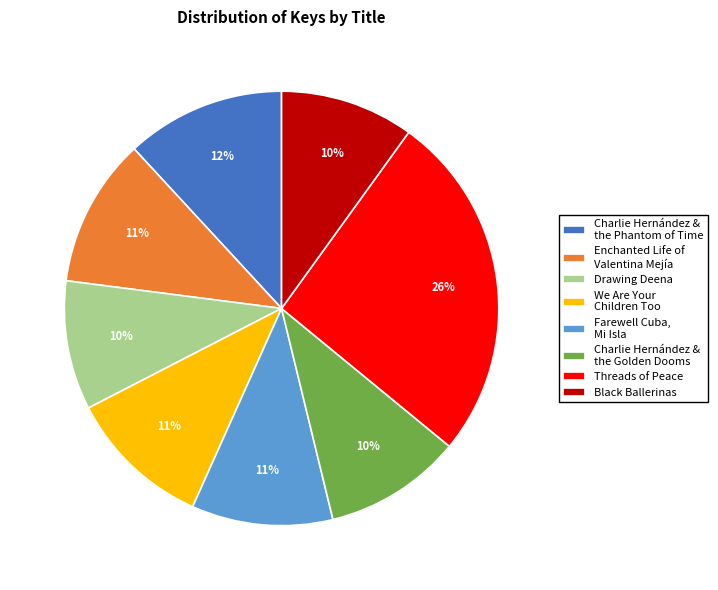

Is there any slice that represents more than half of the pie?

No